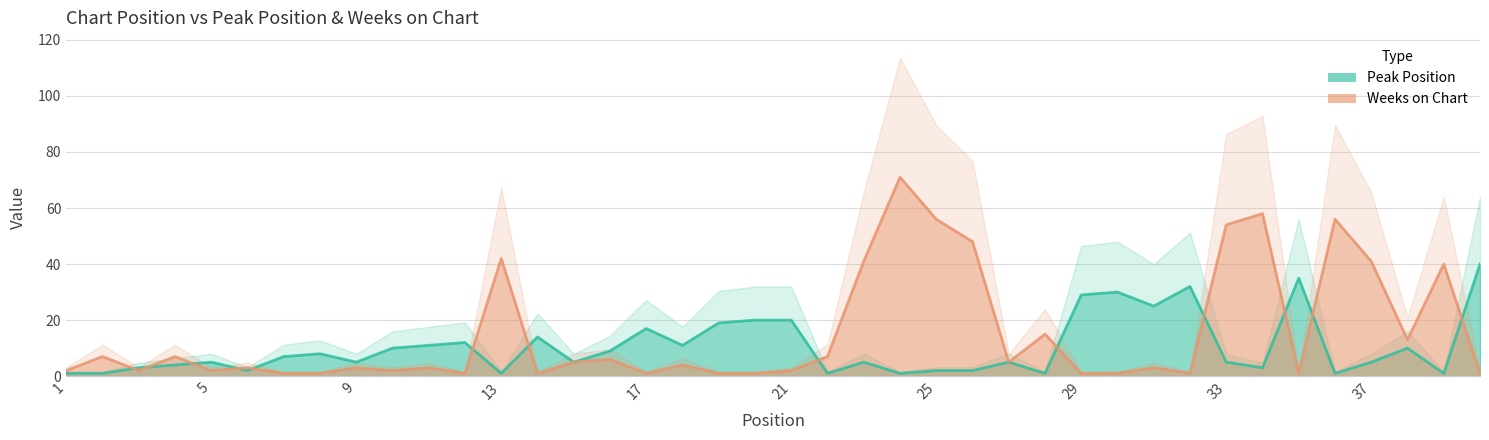

How many times do Peak Position and Weeks on Chart cross each other?

13